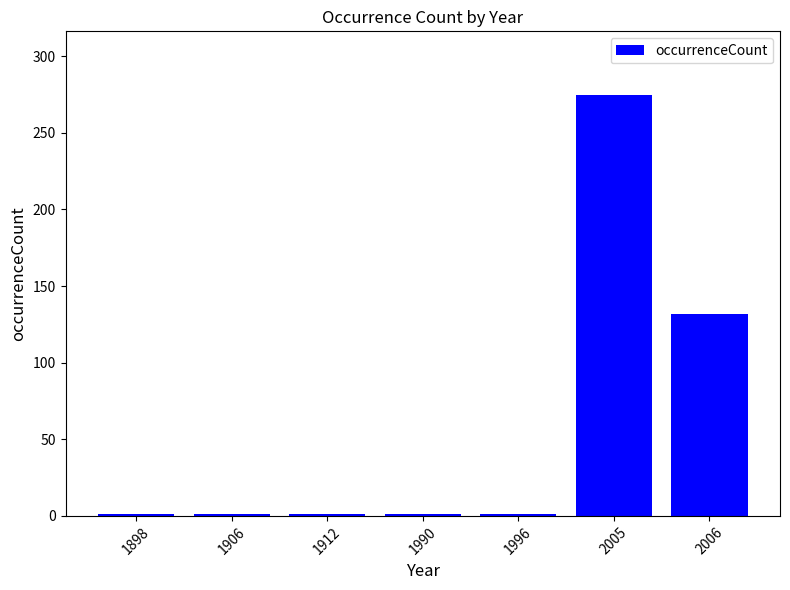

What is the average value?

59